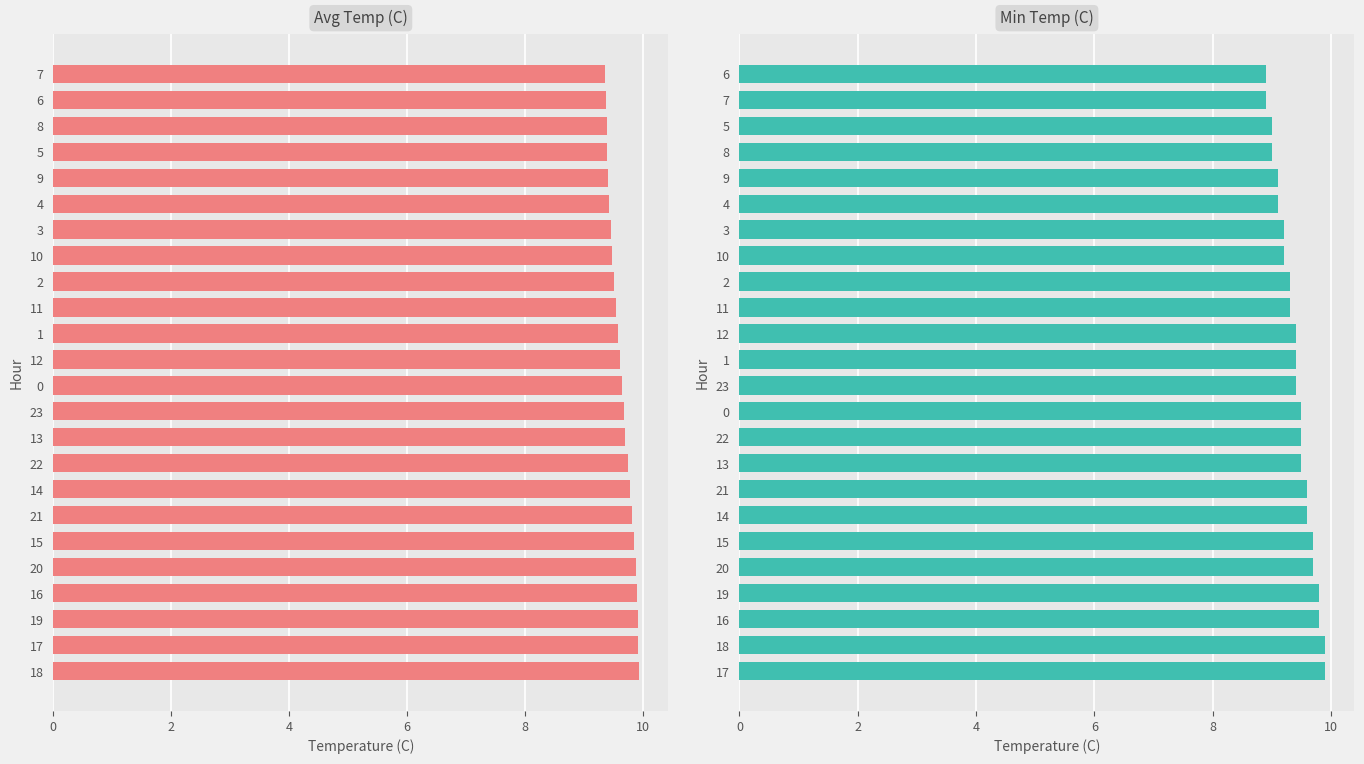

How many groups of bars are there?

24